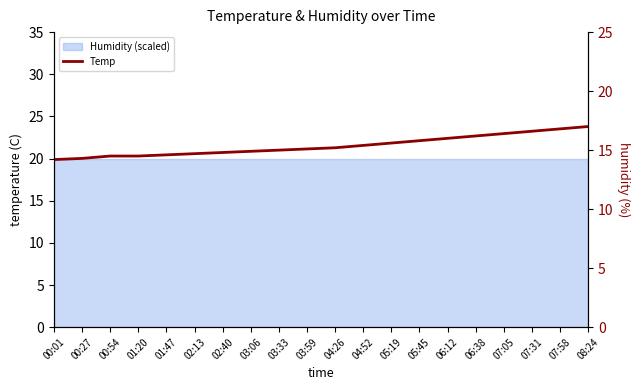

What is the sum of all values?

307.6